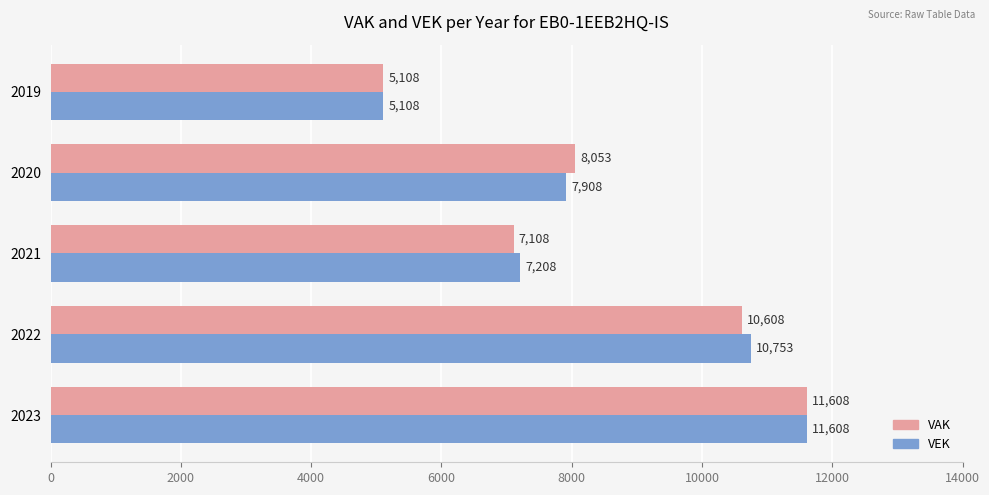

Which series has the largest total across all categories?

VEK